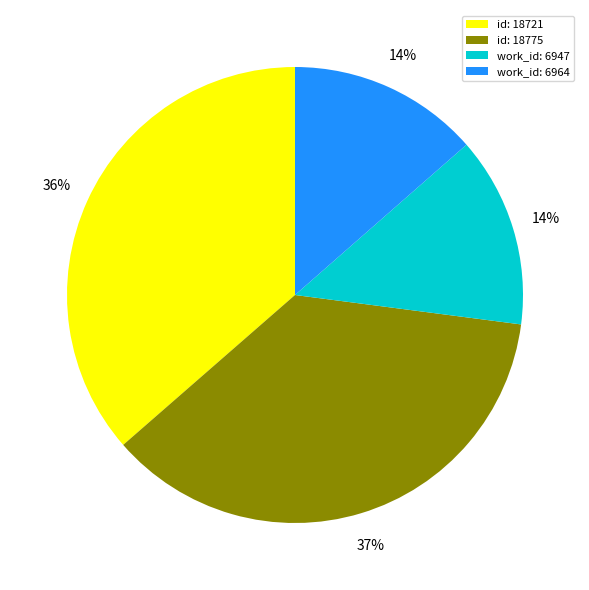

To the nearest percent, what portion does work_id: 6964 represent?

14%